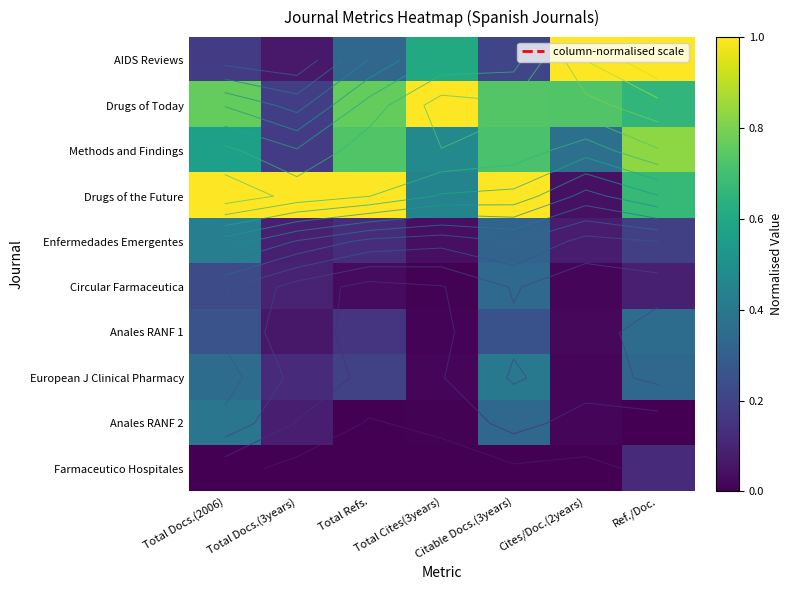

True or false: Anales RANF 1 has a value of 0.1 at Total Docs.(3years).

True